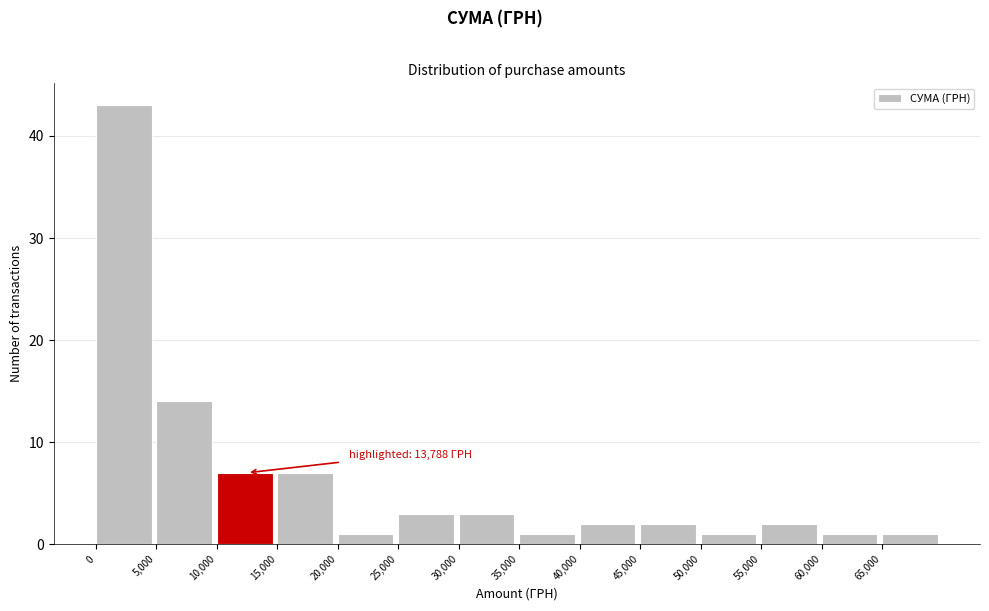

Over which range of the x-axis is the bar tallest?

0 to 5000